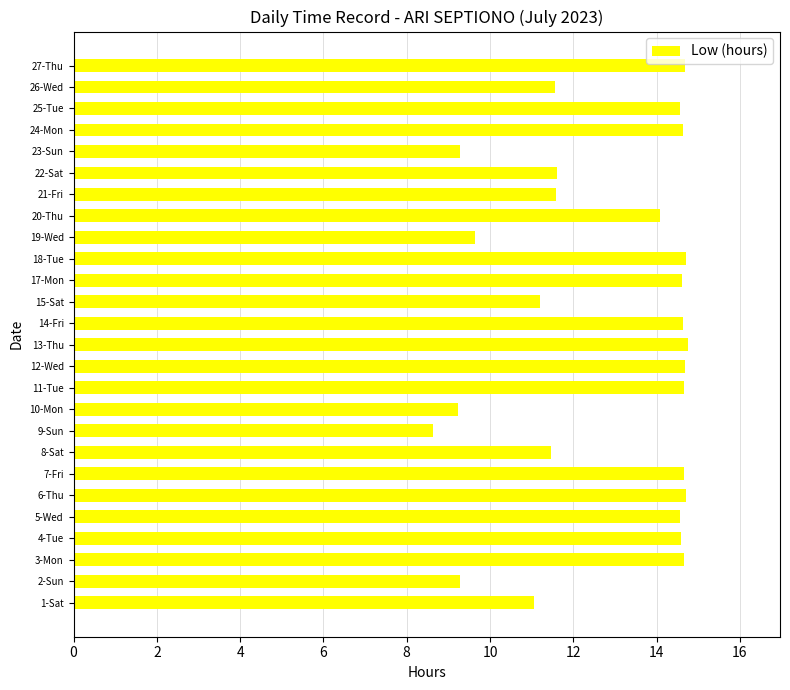

What is the ratio of the value at 12-Wed to the value at 25-Tue?

1.0